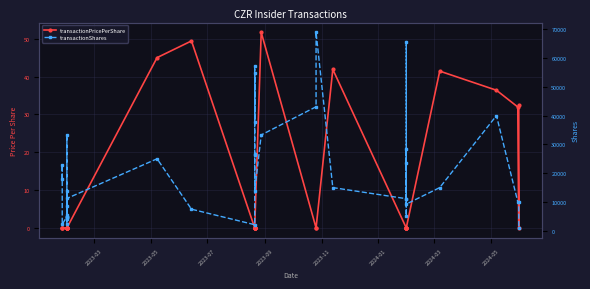

True or false: transactionPricePerShare and transactionShares cross at least once.

False